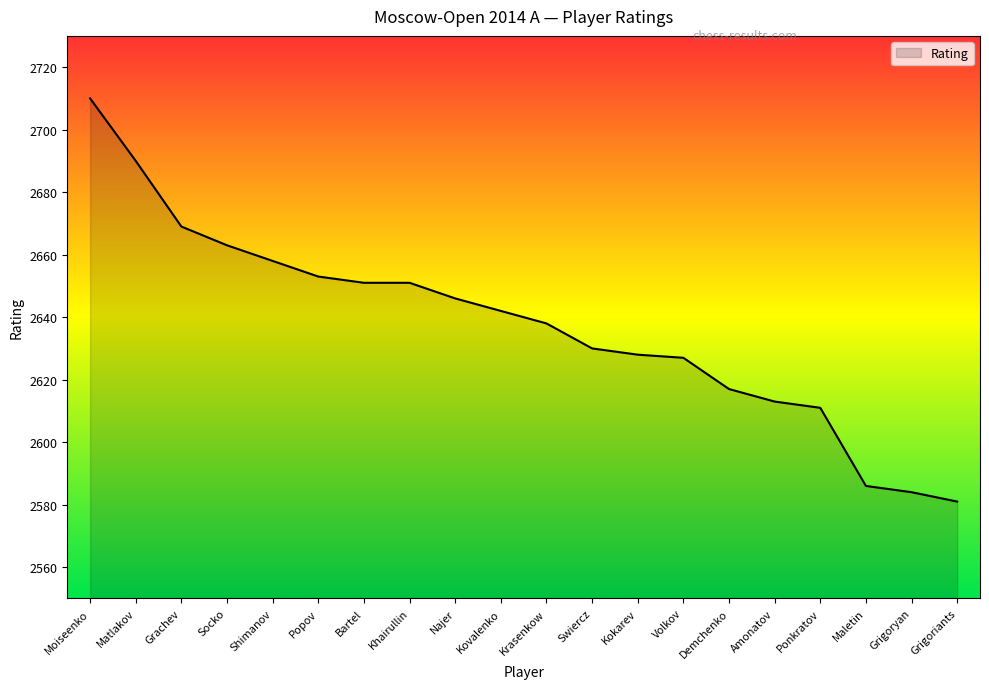

The value at Amonatov is 3407. True or false?

False